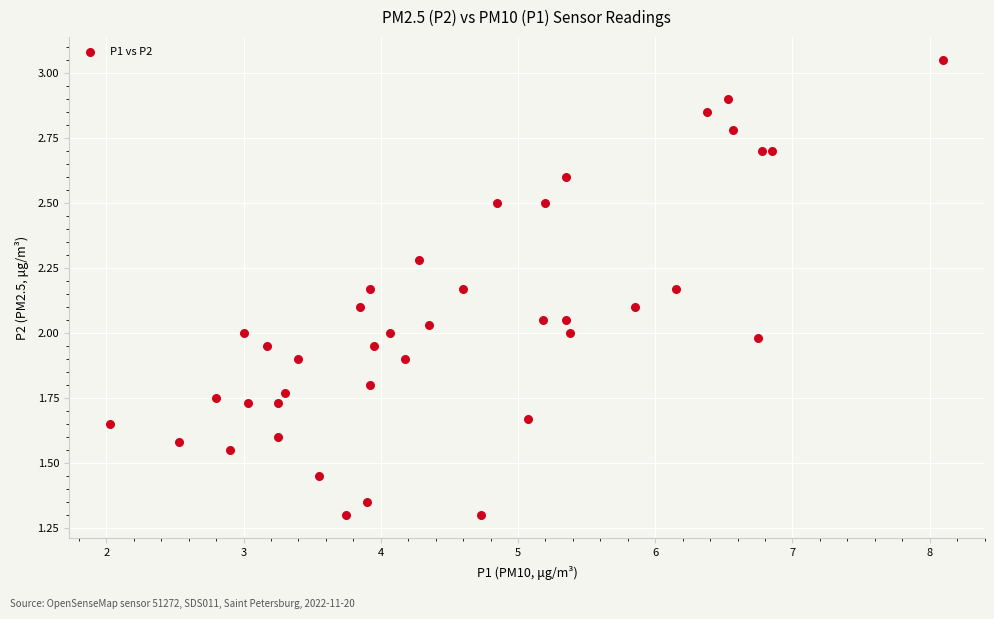

What is the range of X values (max minus min)?

6.1